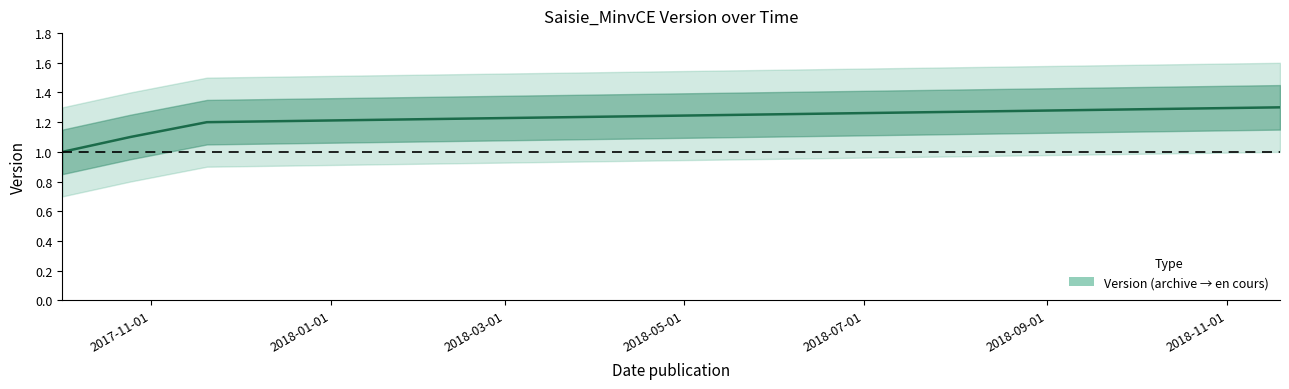

What is the label of the 4th point from the left?

2018-05-01